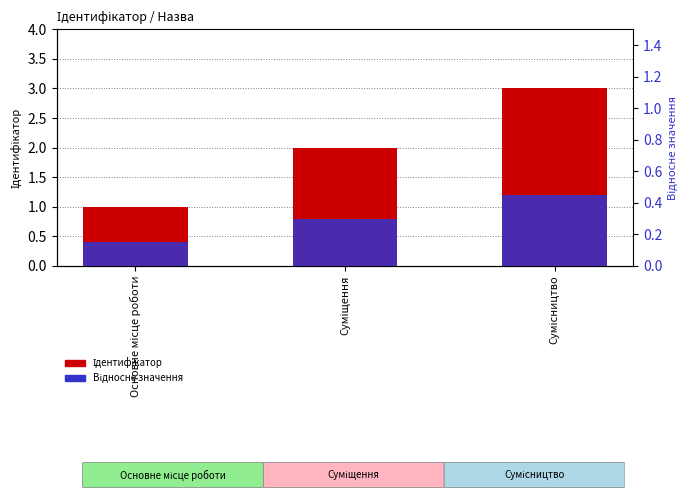

What is the difference between the maximum and second lowest values in the Відносне значення series?

0.1